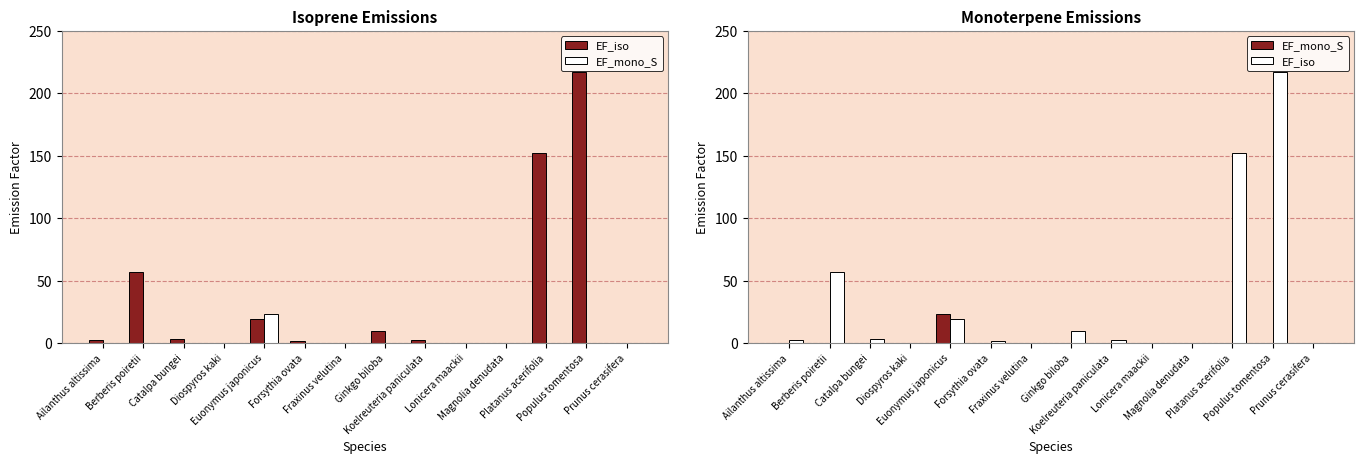

What is the difference between the maximum and minimum values in the EF_iso series?

216.7